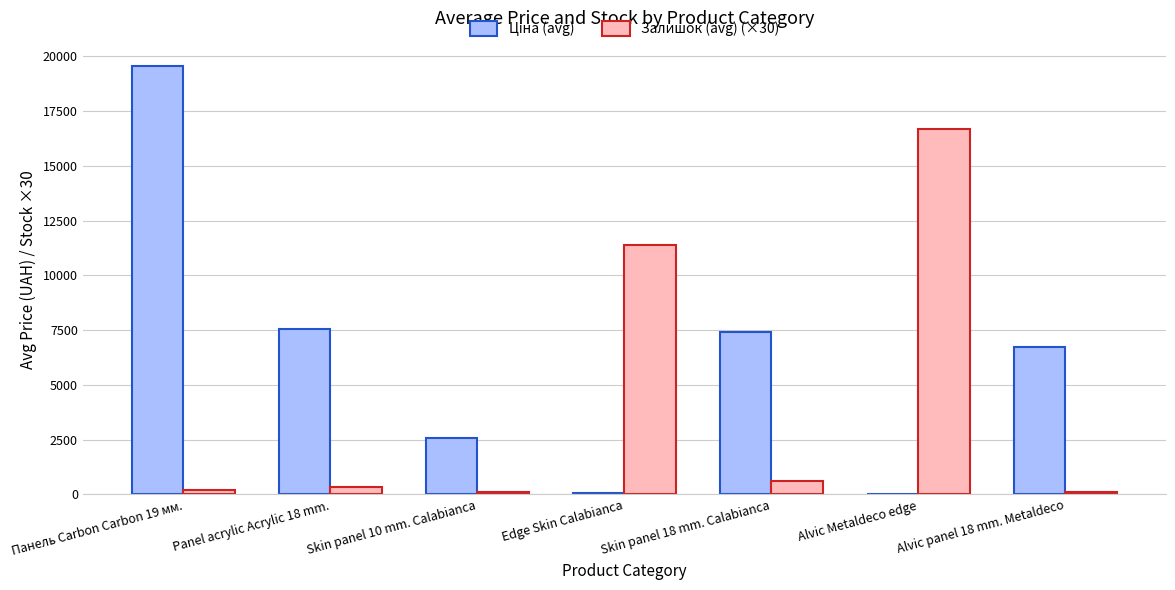

Are the bars horizontal?

No